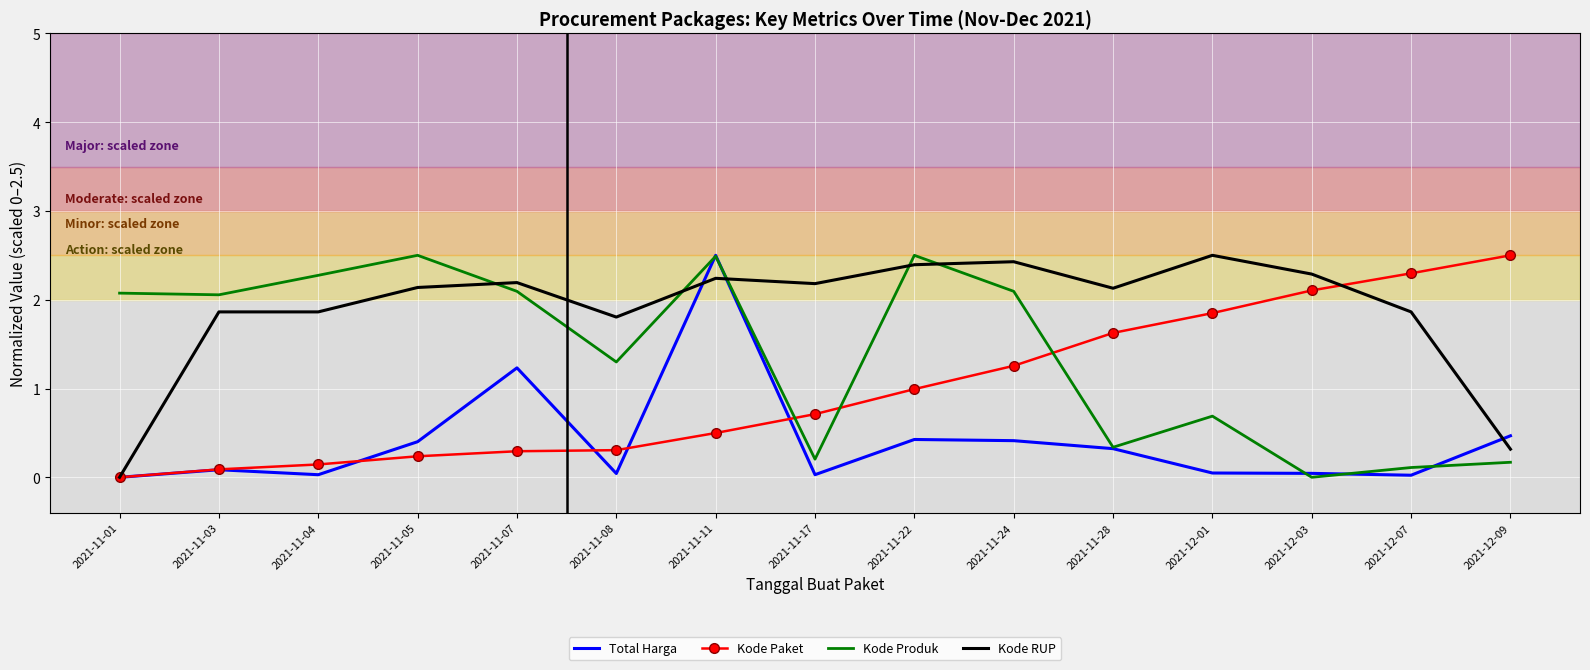

At which label is Kode RUP closest to 1?

2021-12-09